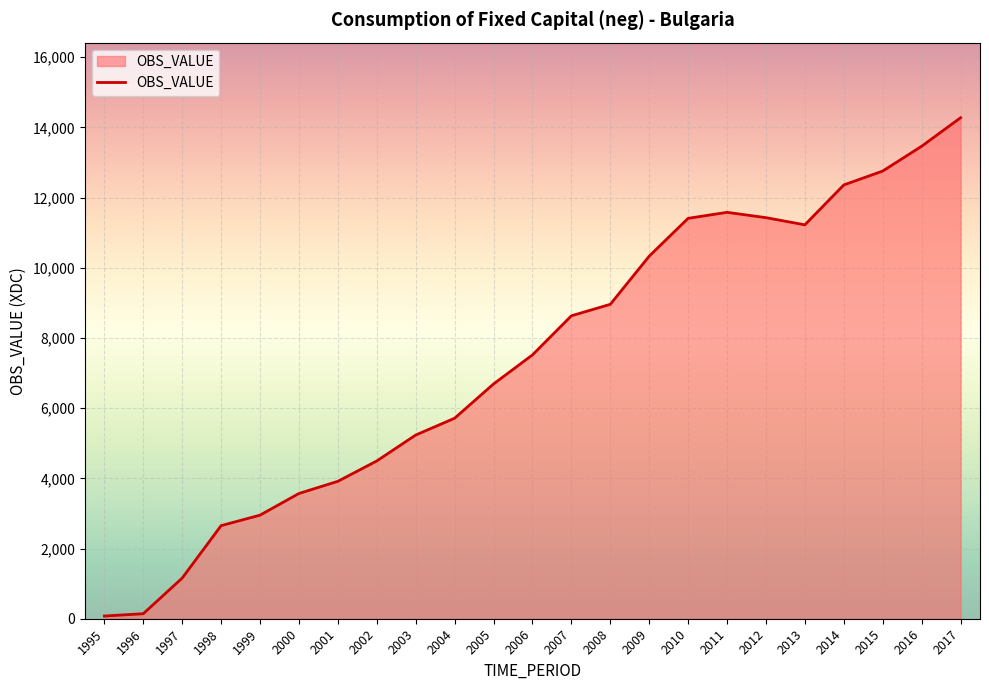

Where is the first local maximum?

2011